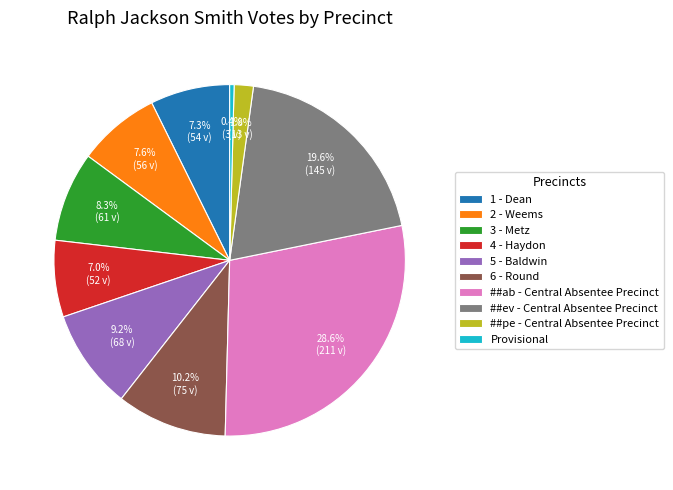

The ##ab - Central Absentee Precinct slice represents 17% of the pie. True or false?

False